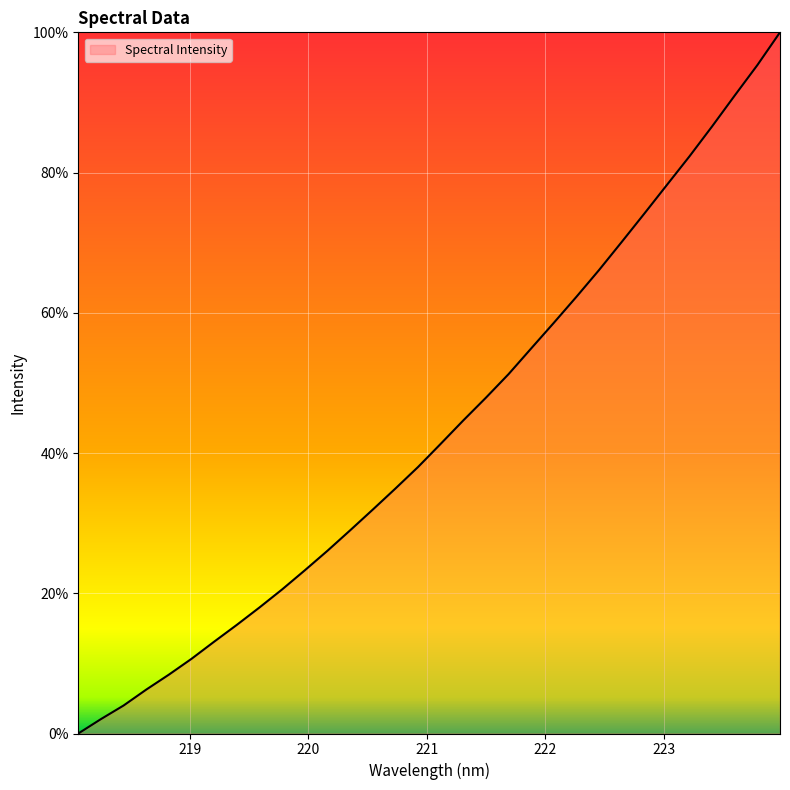

What is the difference between the maximum and minimum values?

100.0